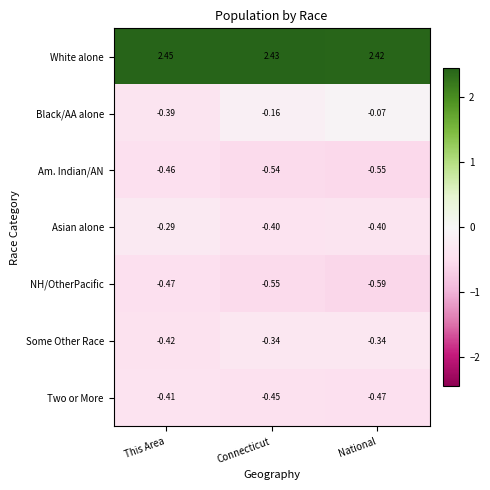

Which series has the largest total across all categories?

White alone